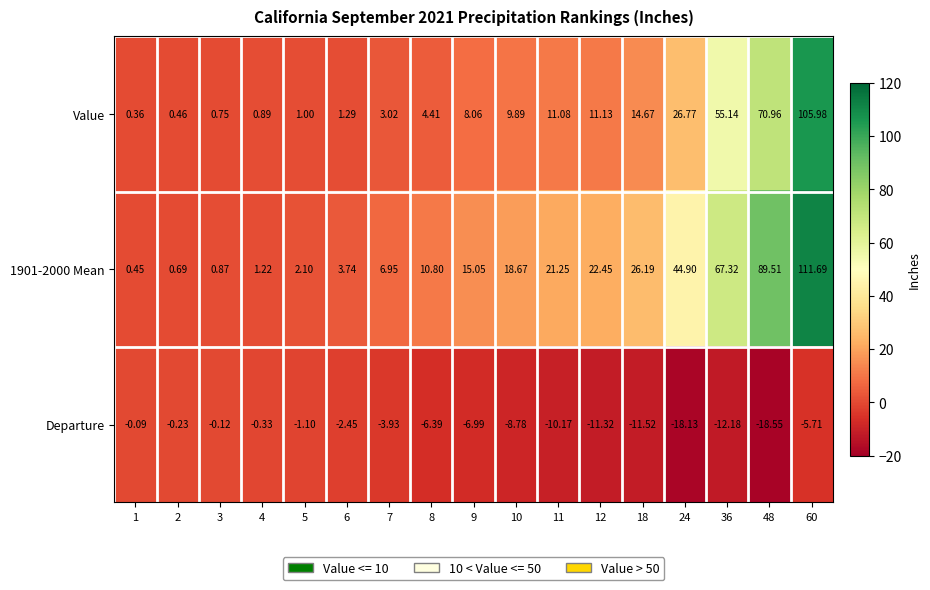

Rank the series at 8 from lowest to highest value.

Departure, Value, 1901-2000 Mean